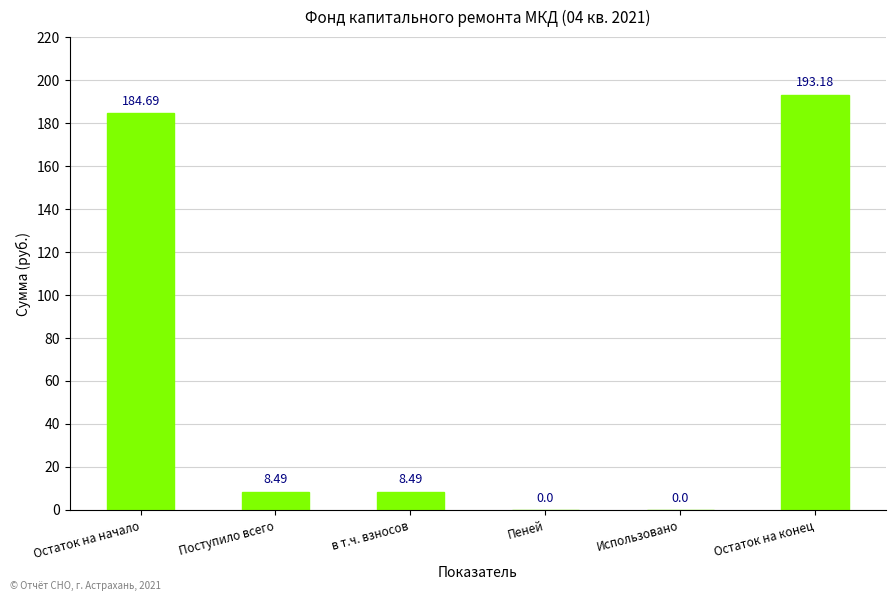

Which label corresponds to the largest value in the chart?

Остаток на конец